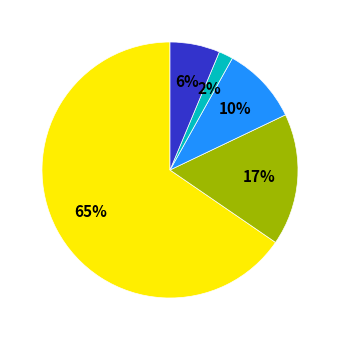

How many slices are in this pie chart?

5